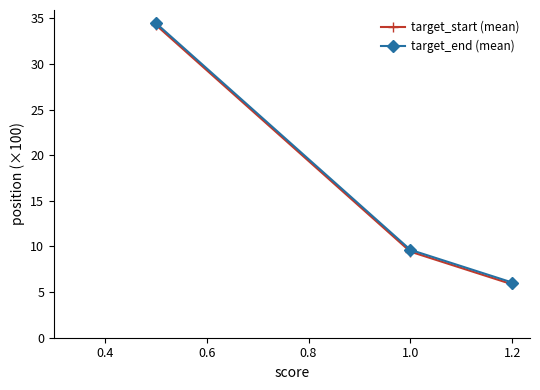

Which series has the widest spread of values?

target_end (mean)